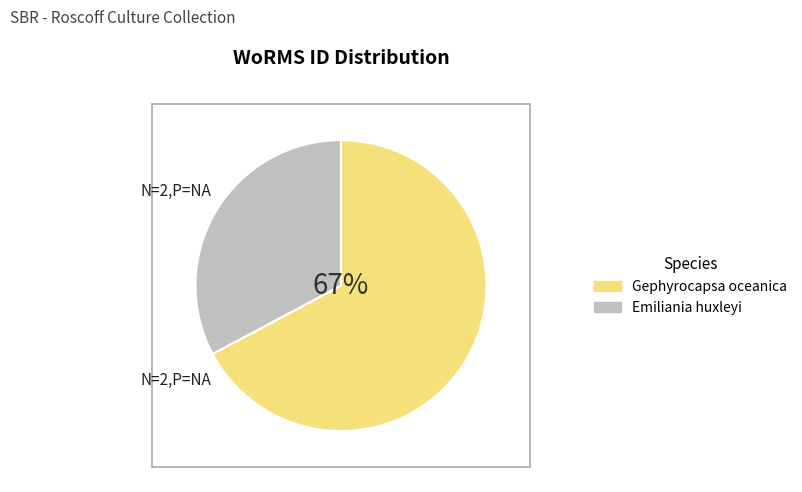

Approximately how many times larger is the value at Emiliania huxleyi compared to Gephyrocapsa oceanica?

0.5